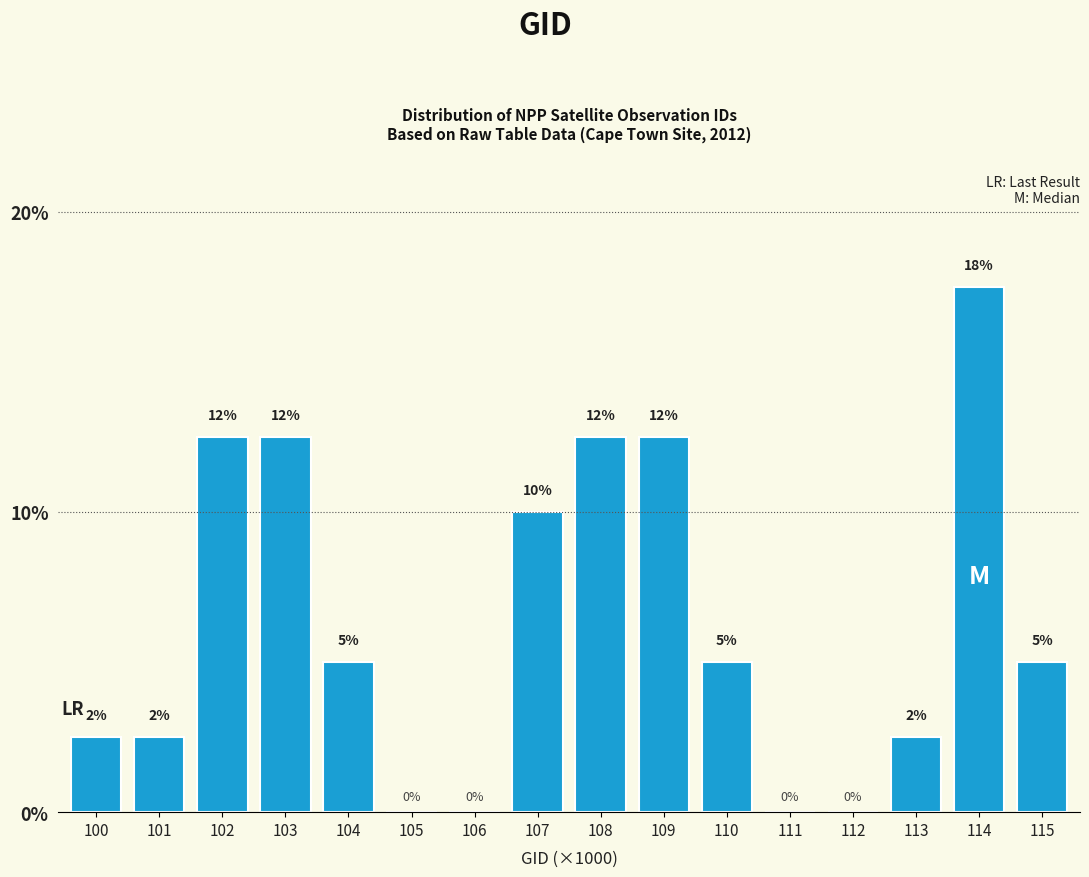

What is the change in value from 104 to 106?

-5.0